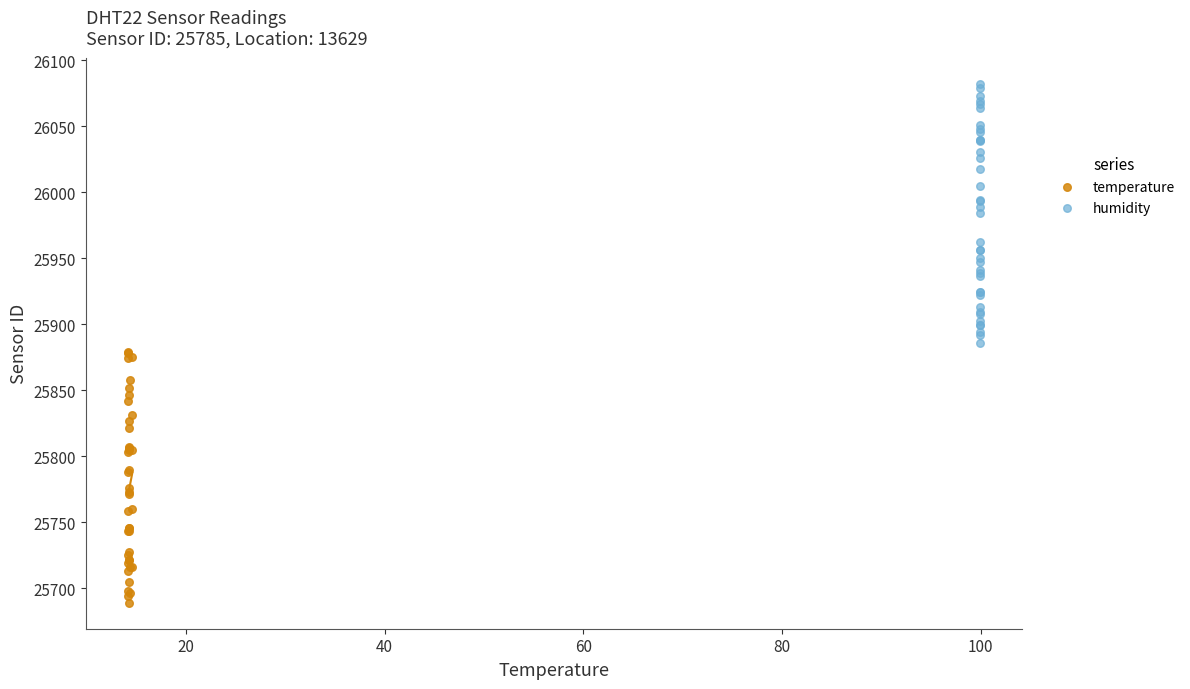

Which series reaches the minimum Y coordinate?

temperature